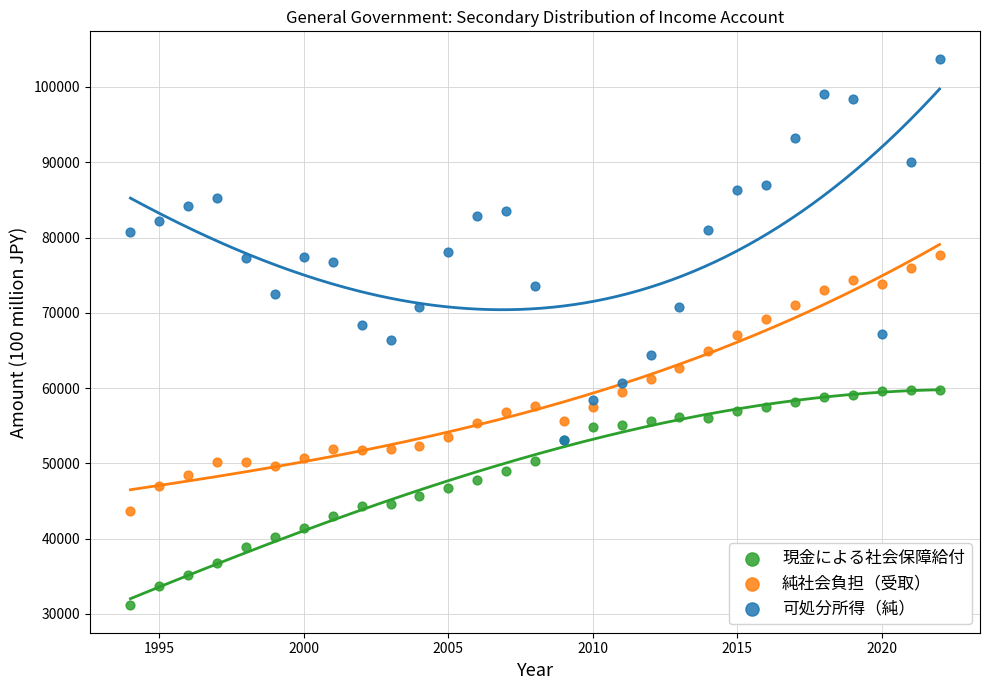

What are all the series names shown in the legend?

現金による社会保障給付, 純社会負担（受取）, 可処分所得（純）